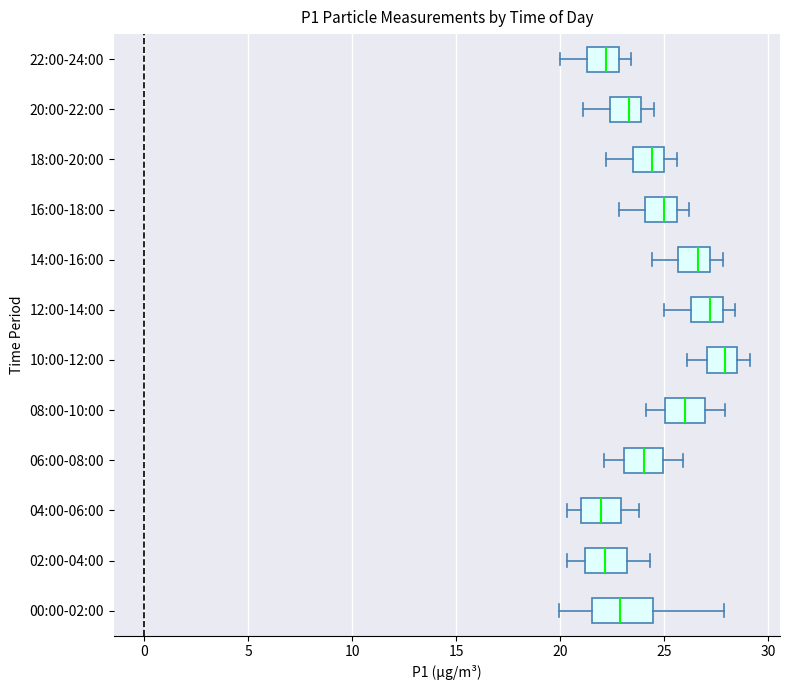

Which box is the widest, from its left edge to its right edge?

00:00-02:00